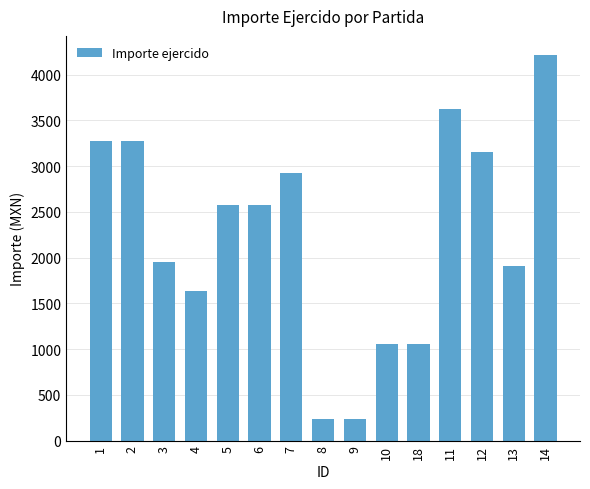

What is the ratio of the value at 2 to the value at 18?

3.1